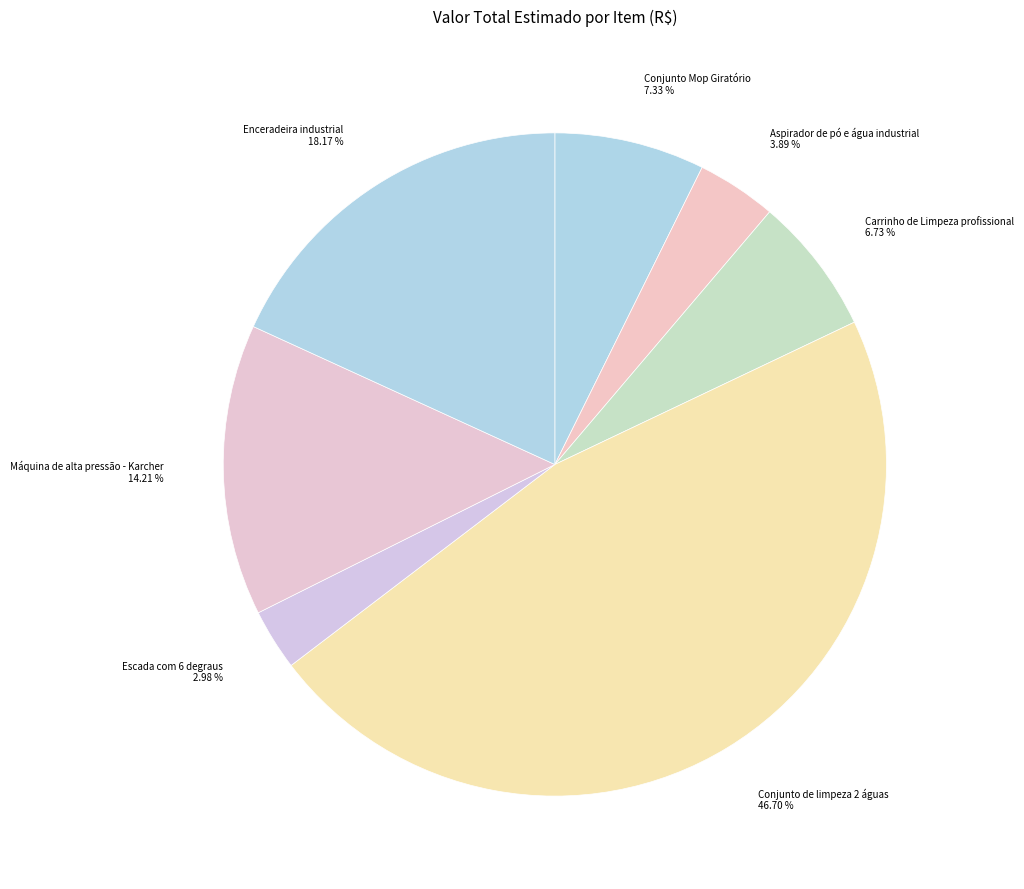

To the nearest percent, what portion does Conjunto Mop Giratório represent?

7%